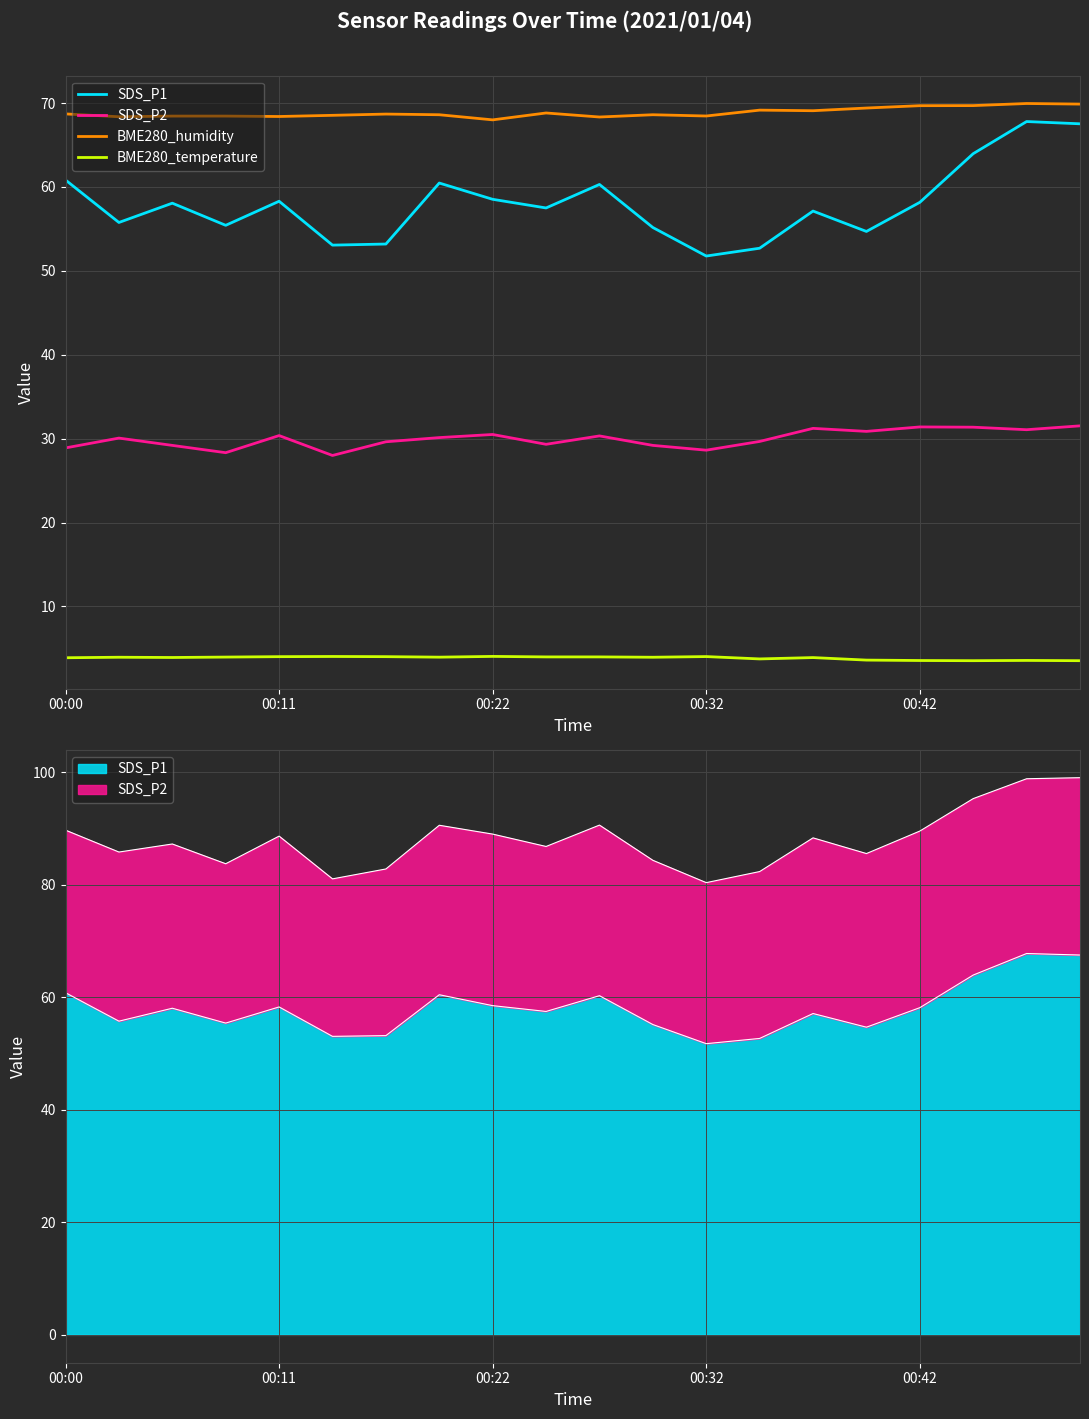

How many series are shown in this chart?

4